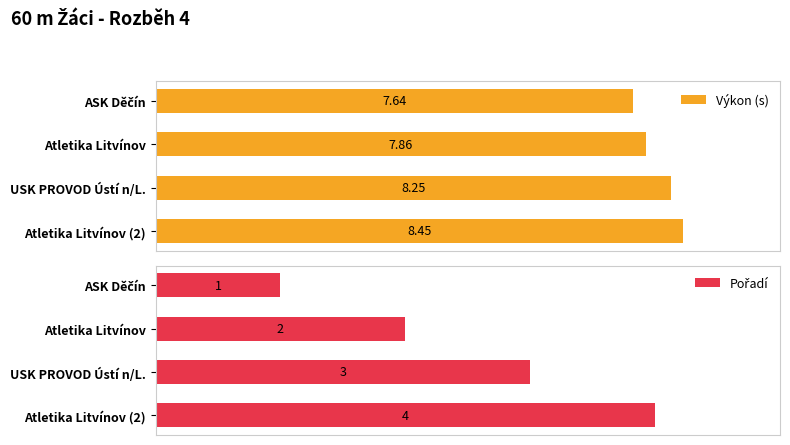

At which label is Výkon (s) closest to 8?

Atletika Litvínov